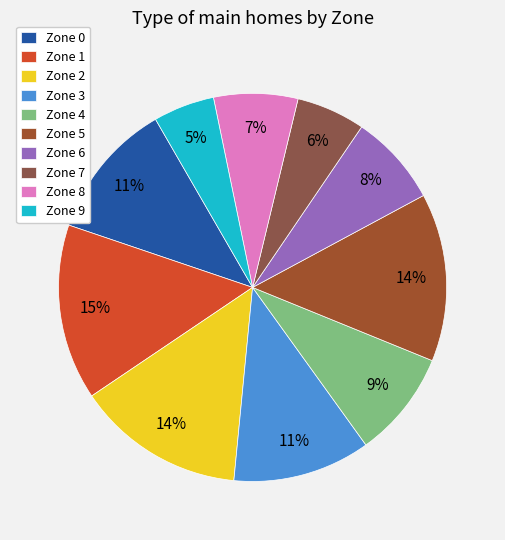

To the nearest percent, what is the average slice percentage?

10%